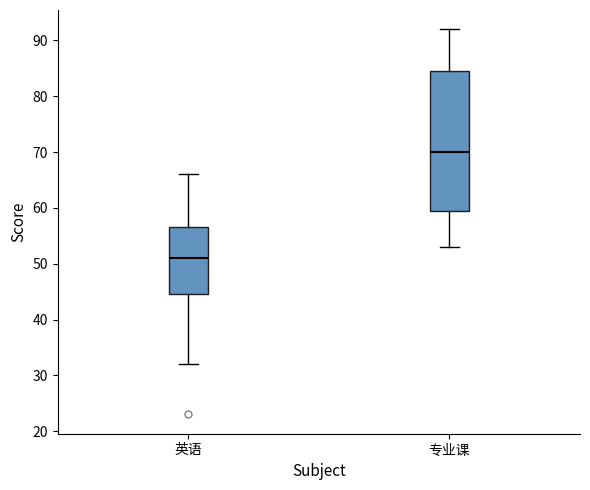

Reading left to right, transcribe this box plot: for each box, give where its median line is, the range the box spans, and where its two whiskers end, as read against the y-axis. The values are not printed on the chart, so give them approximately, as read against the axis.

英语: median 51, box 45 to 57, whiskers 32 to 66
专业课: median 70, box 60 to 85, whiskers 53 to 92